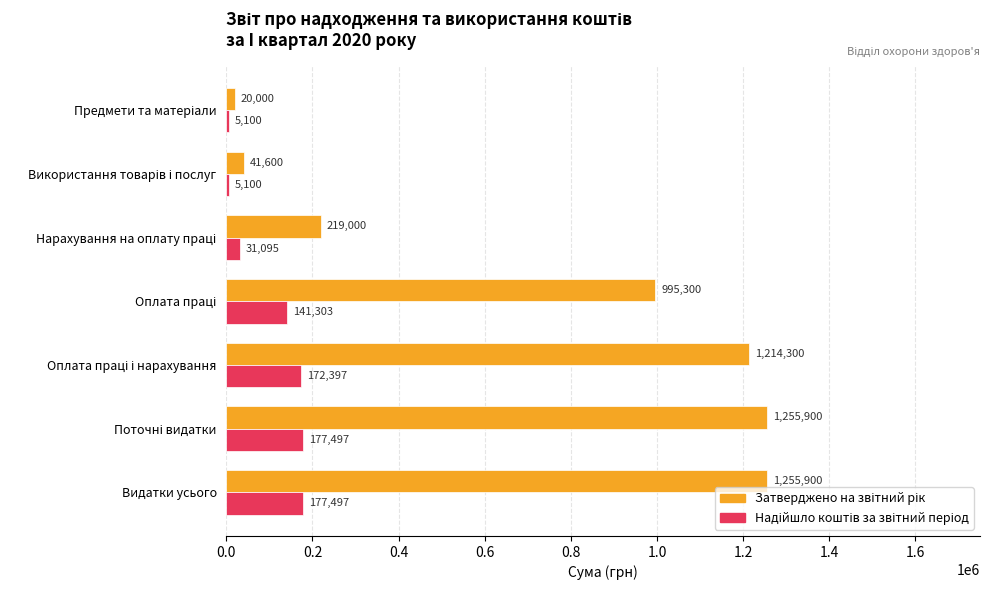

What is the maximum value shown in the chart?

1255900.0